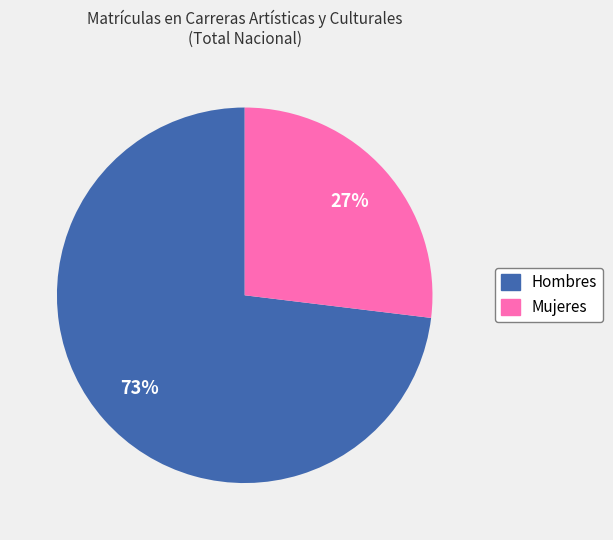

How many segments does this pie chart have?

2